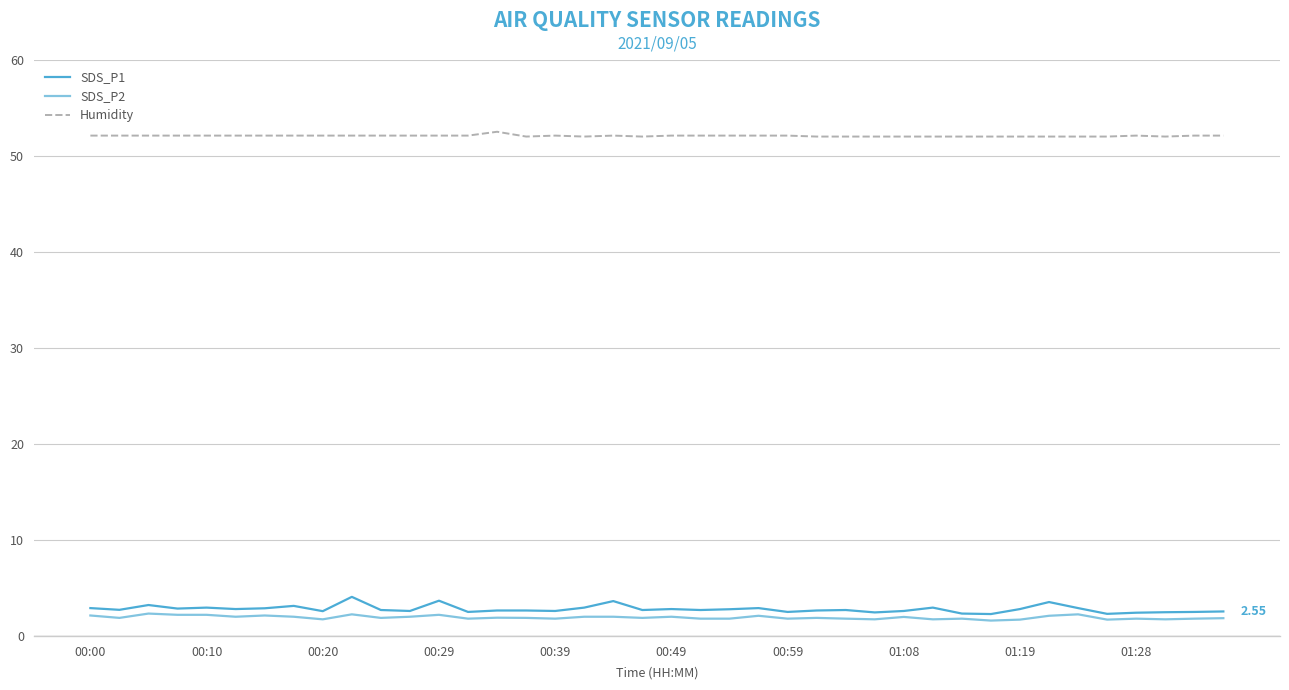

True or false: Humidity and SDS_P1 cross at least once.

False